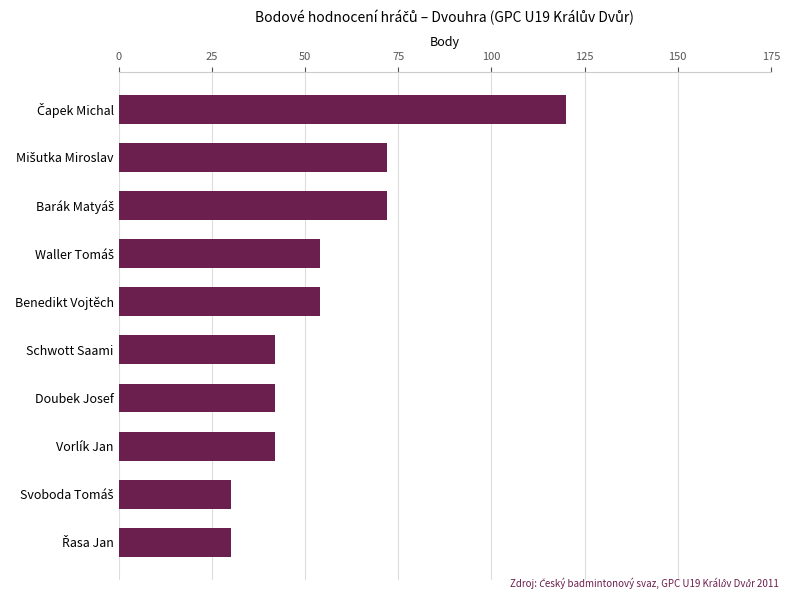

What is the label of the 3rd bar from the bottom?

Vorlík Jan